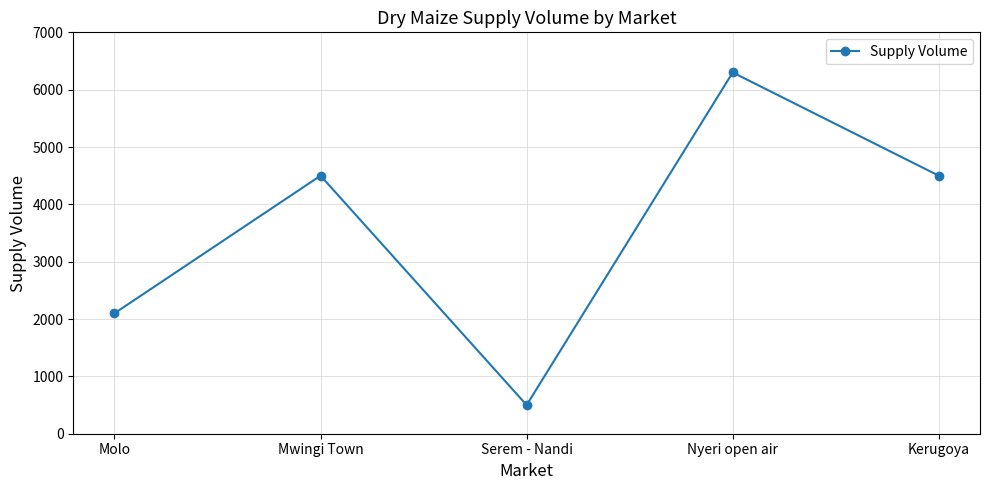

Is it true that the value at Mwingi Town is 1818?

False